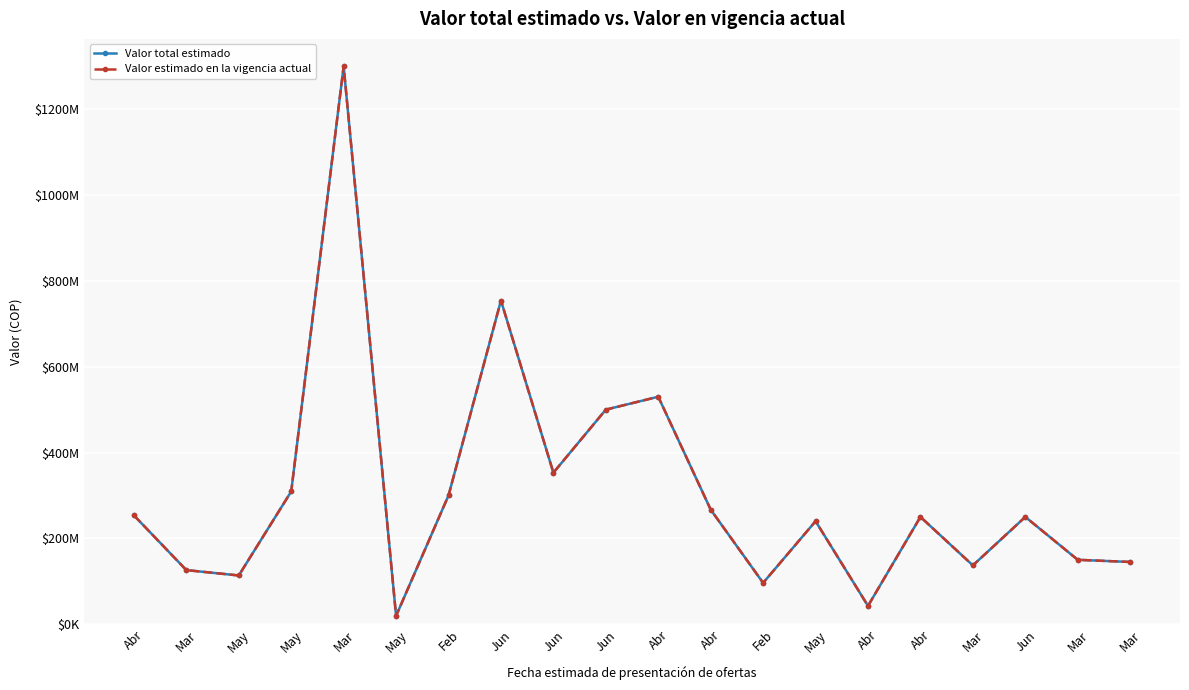

Is this an area chart (filled region under the line)?

No